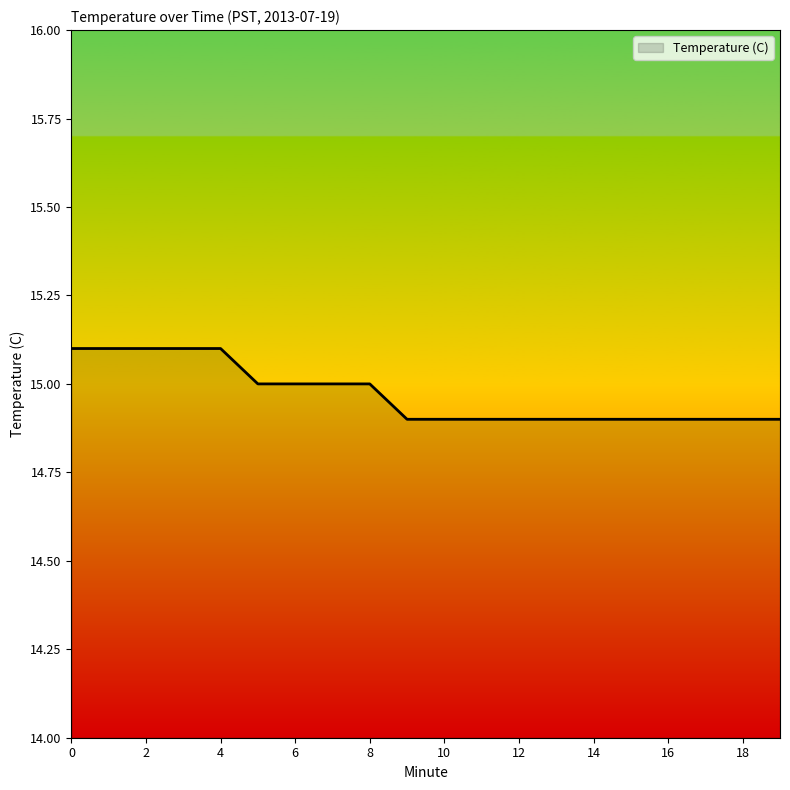

What is the minimum value shown in the chart?

14.9